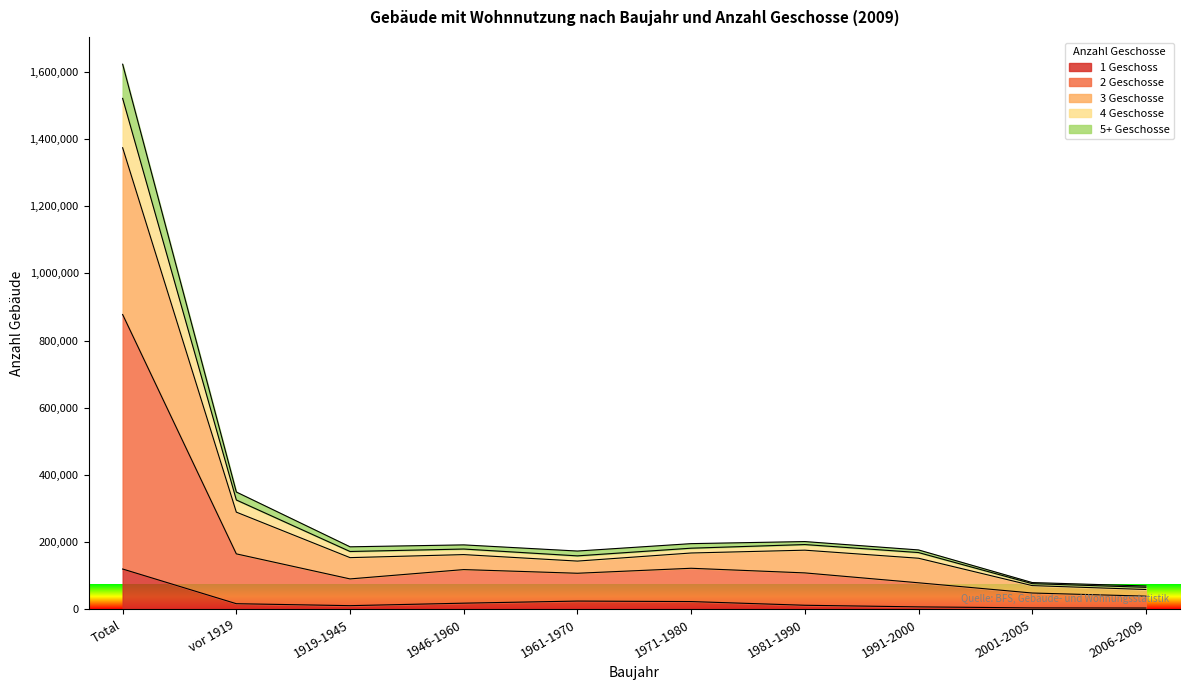

At which label does 3 Geschosse reach its minimum?

2006-2009